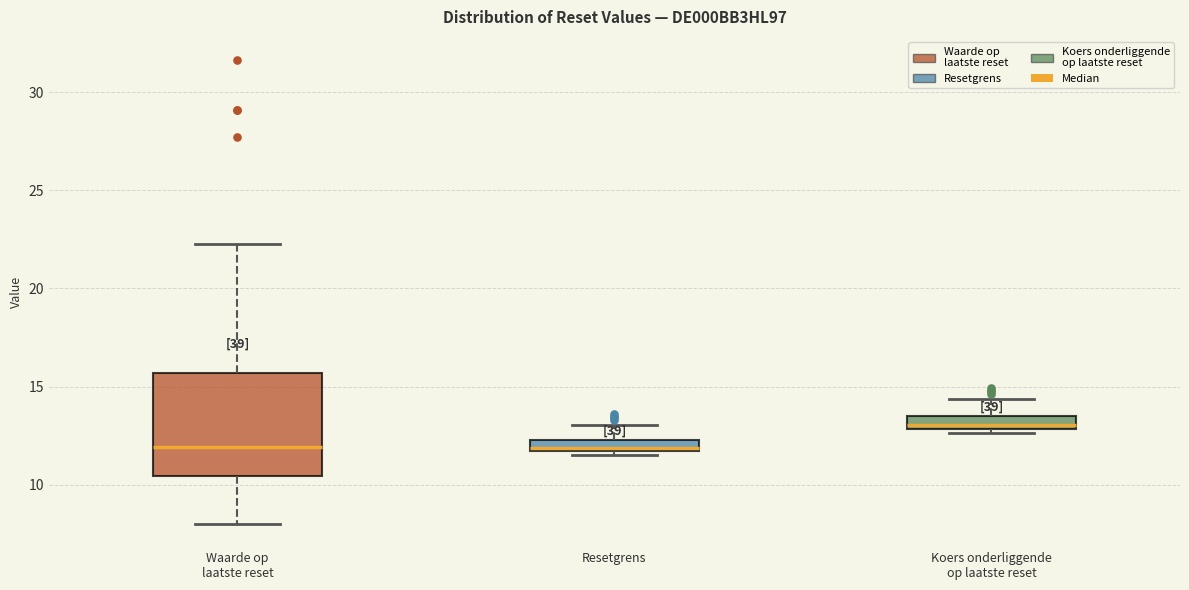

Which box is the tallest, from its lower edge to its upper edge?

Waarde op laatste reset